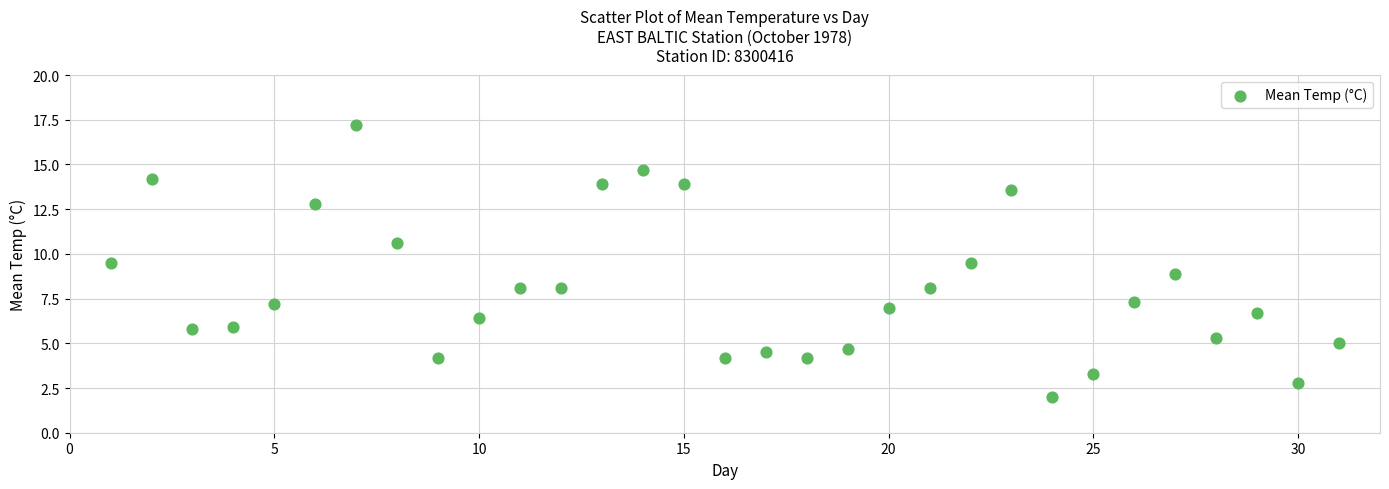

What is the range of Y values (max minus min)?

15.2